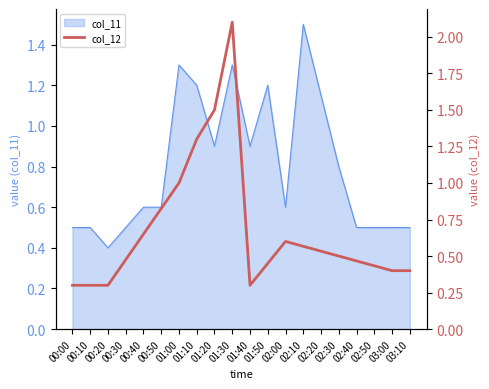

True or false: there are more than 0 points higher than both neighbors.

True